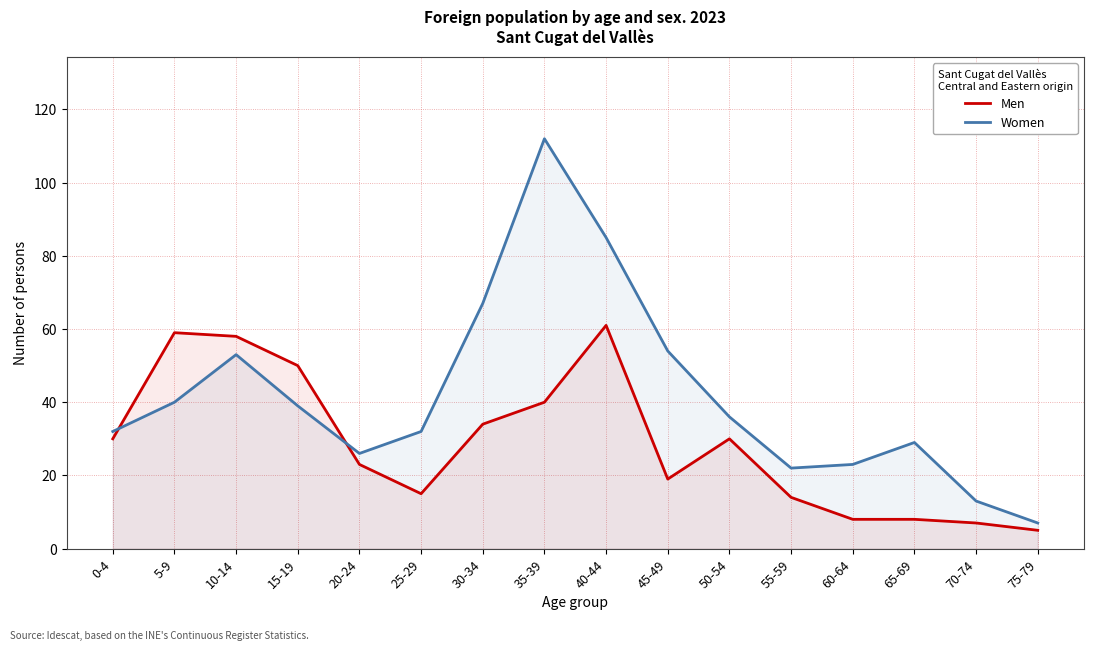

Count the number of data series in this chart.

2